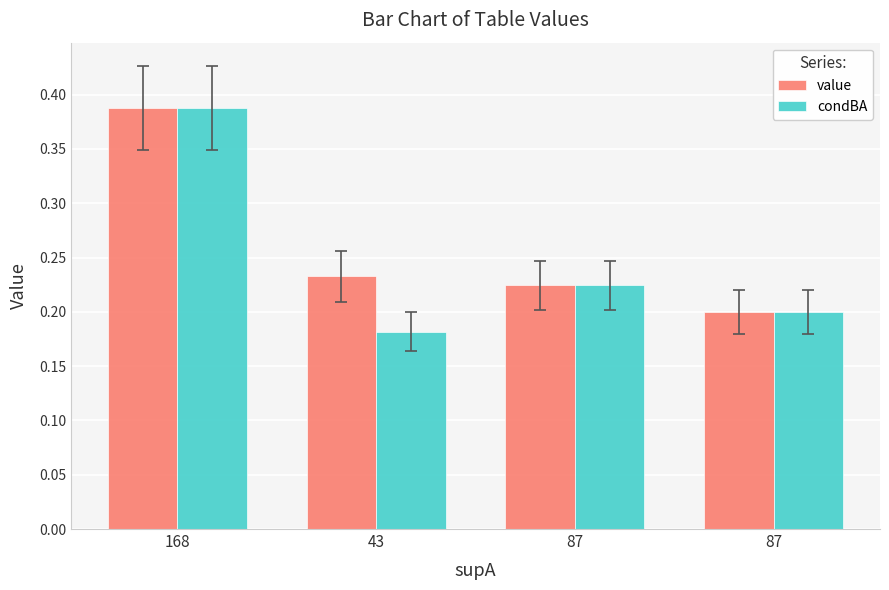

Reading left to right, list all the values displayed in this chart.

value: 168=0.4	43=0.2	87=0.2	87=0.2
condBA: 168=0.4	43=0.2	87=0.2	87=0.2